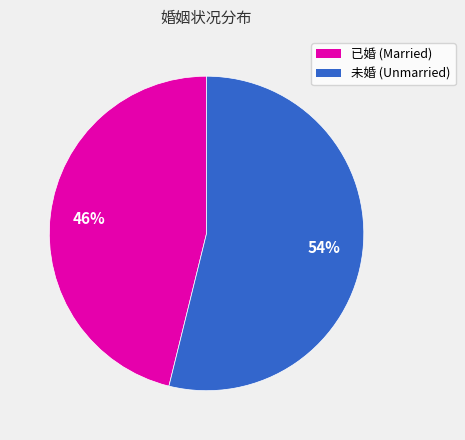

The 已婚 slice represents 61% of the pie. True or false?

False